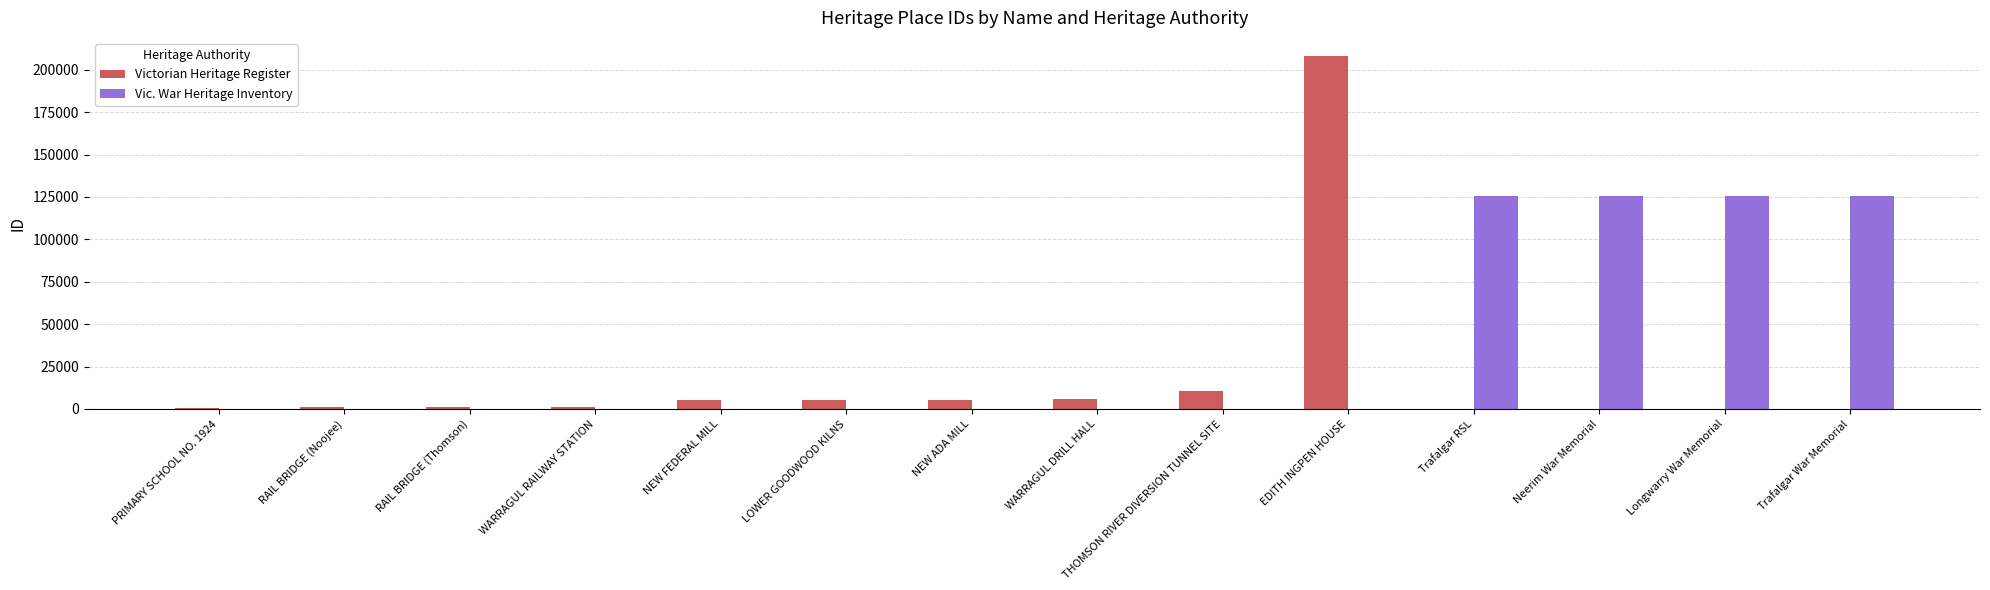

At which category is the sum across all series the highest?

EDITH INGPEN HOUSE